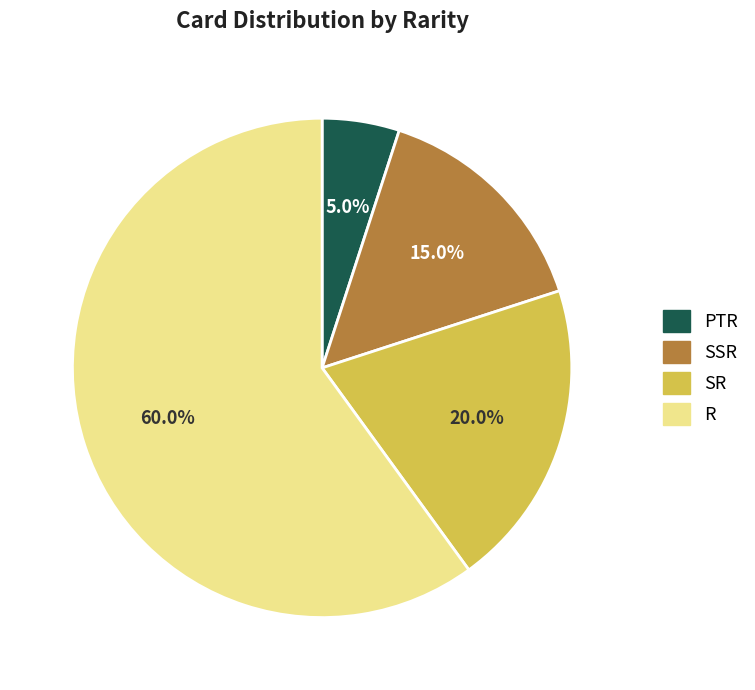

What is the ratio of the value at R to the value at SSR?

4.0